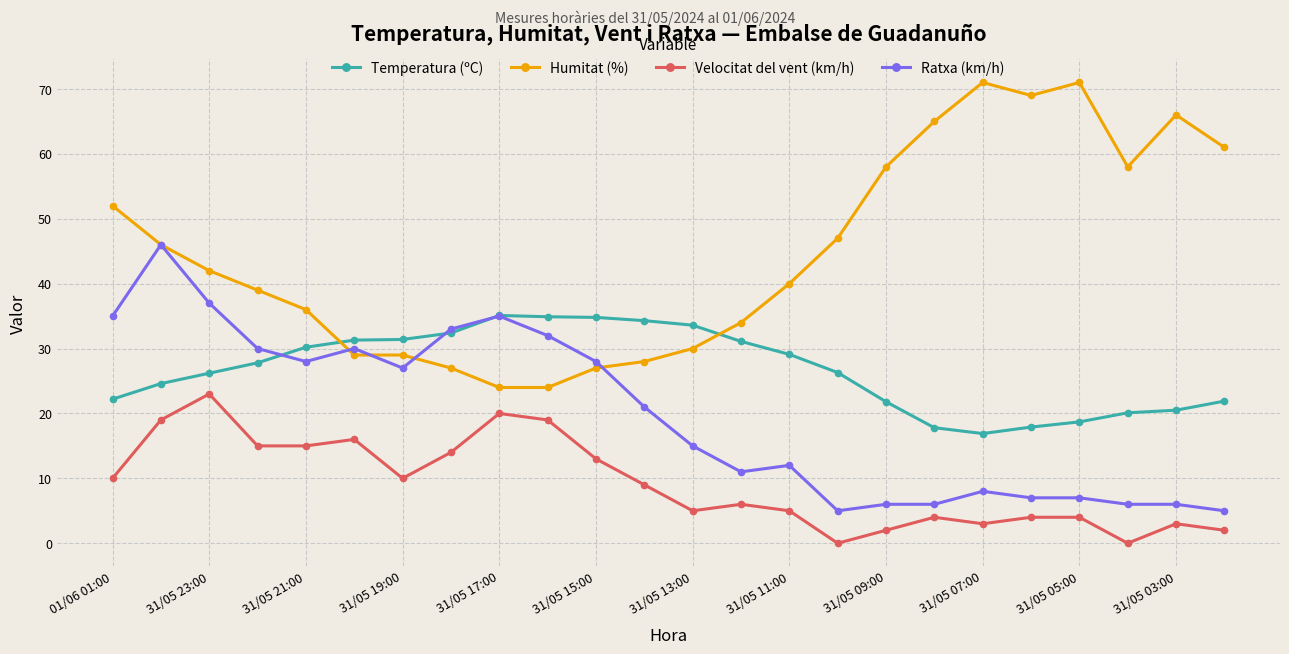

What is the greatest value displayed?

71.0